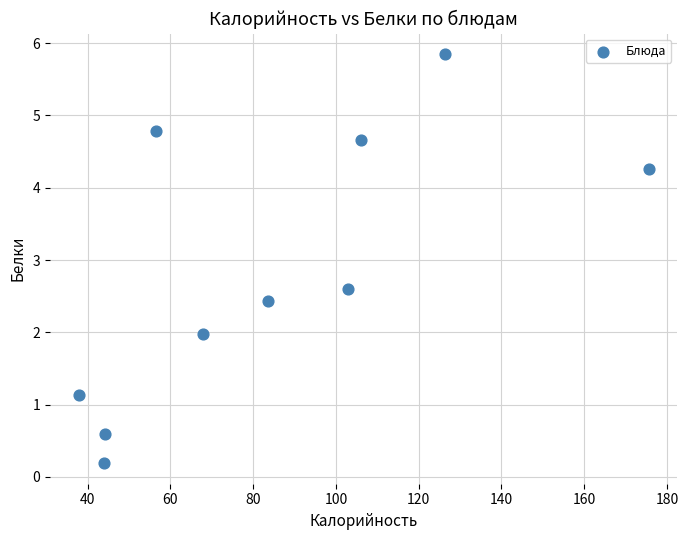

What Y value in the scatter plot is closest to 3?

2.6